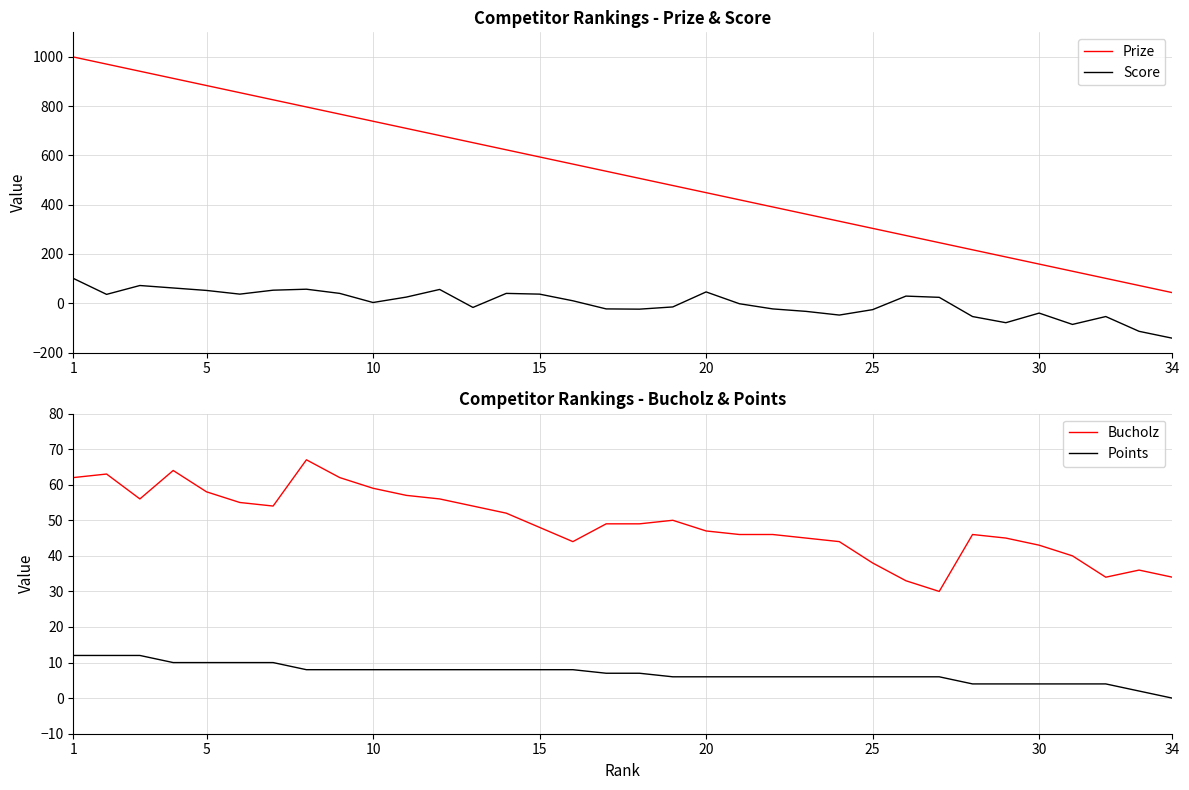

Is it true that Prize equals 159 at 30?

True